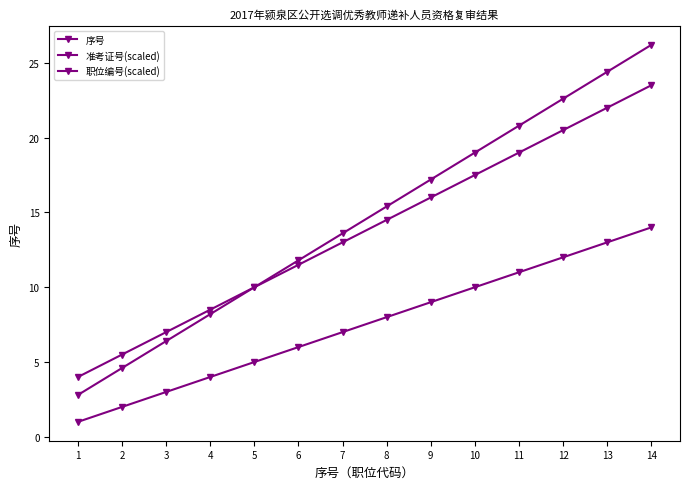

What is the total value across all series at 6?

29.3